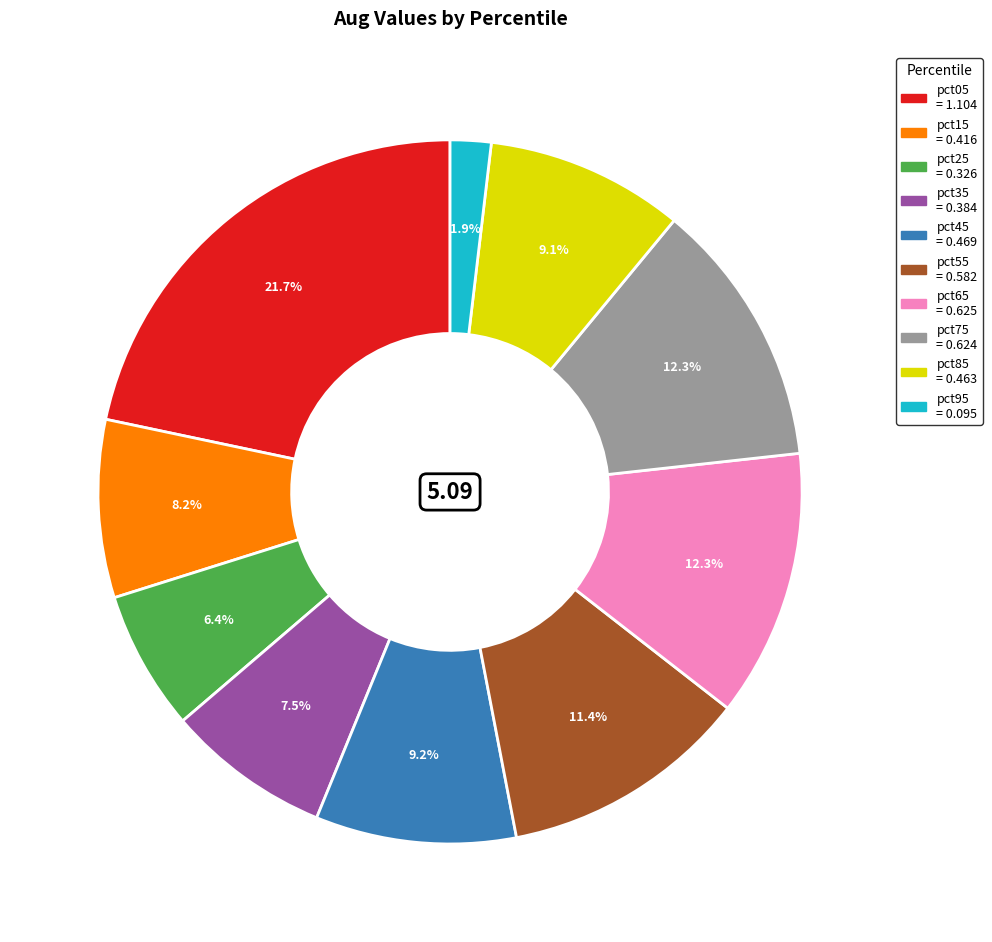

Does pct85 account for over 50% of the chart?

No